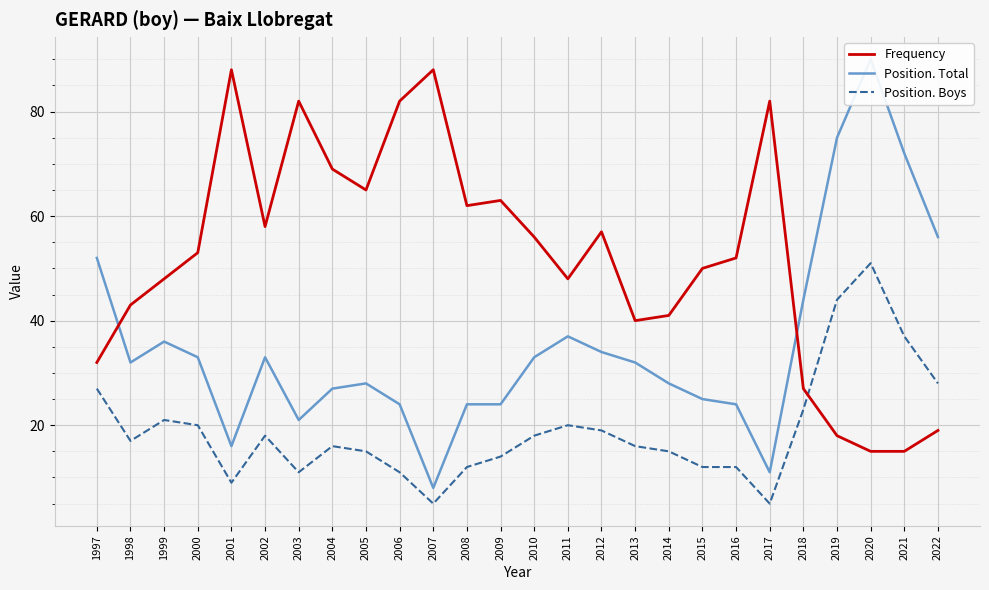

What is the minimum value for Frequency?

15